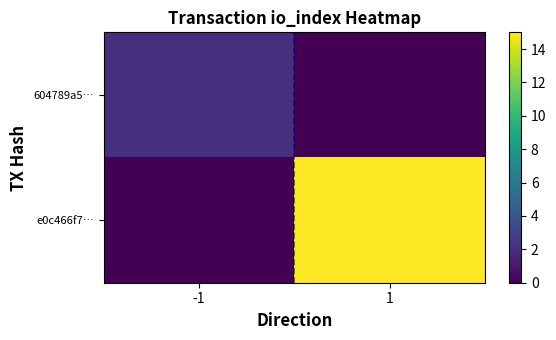

What is the spread (max minus min) of values at 1?

15